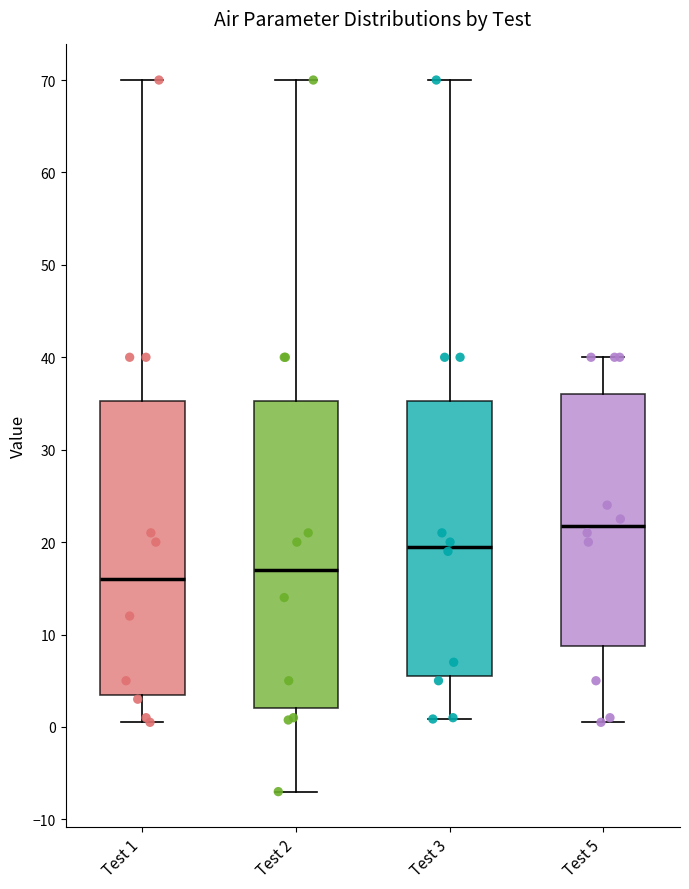

Reading left to right, read every box against the y-axis: the position of its median line, the range the box covers, and the ends of its whiskers. The values are not printed on the chart, so give them approximately, as read against the axis.

Test 1: median 16, box 4 to 35, whiskers 1 to 70
Test 2: median 17, box 2 to 35, whiskers -7 to 70
Test 3: median 20, box 6 to 35, whiskers 1 to 70
Test 5: median 22, box 9 to 36, whiskers 1 to 40